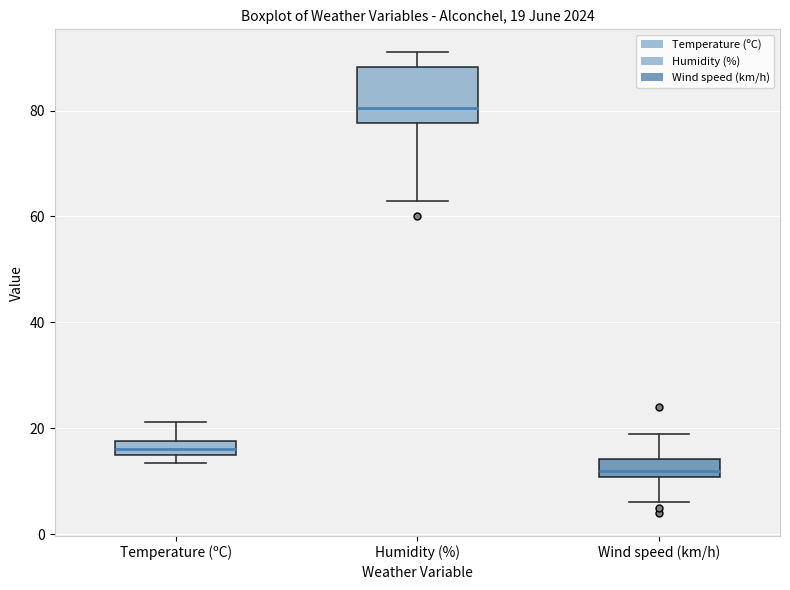

Comparing the boxes themselves (not the whiskers), which one is the tallest?

Humidity (%)